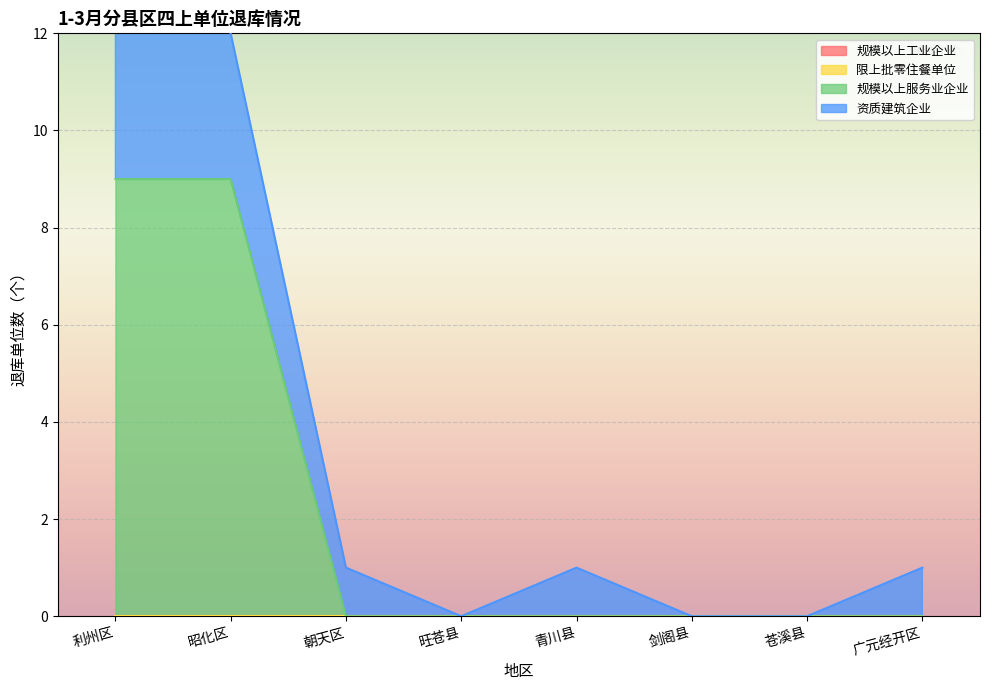

What is the spread (max minus min) of values at 朝天区?

1